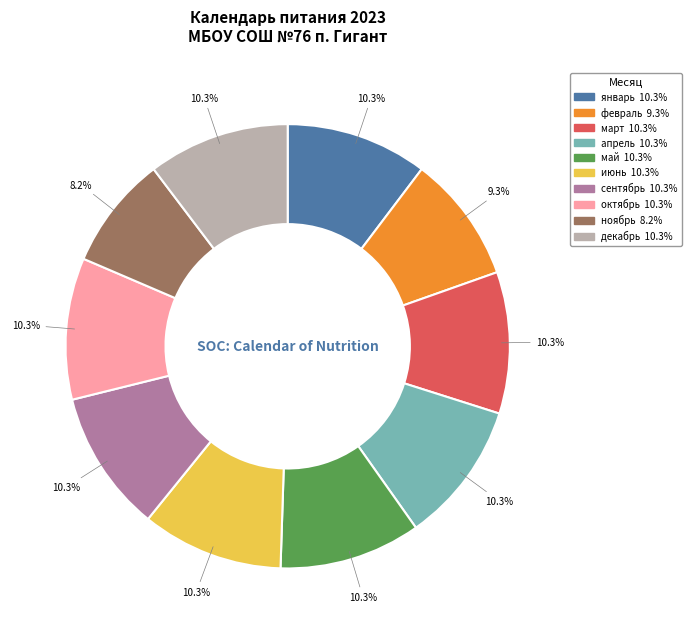

Is it true that июнь is 10% of the pie?

True